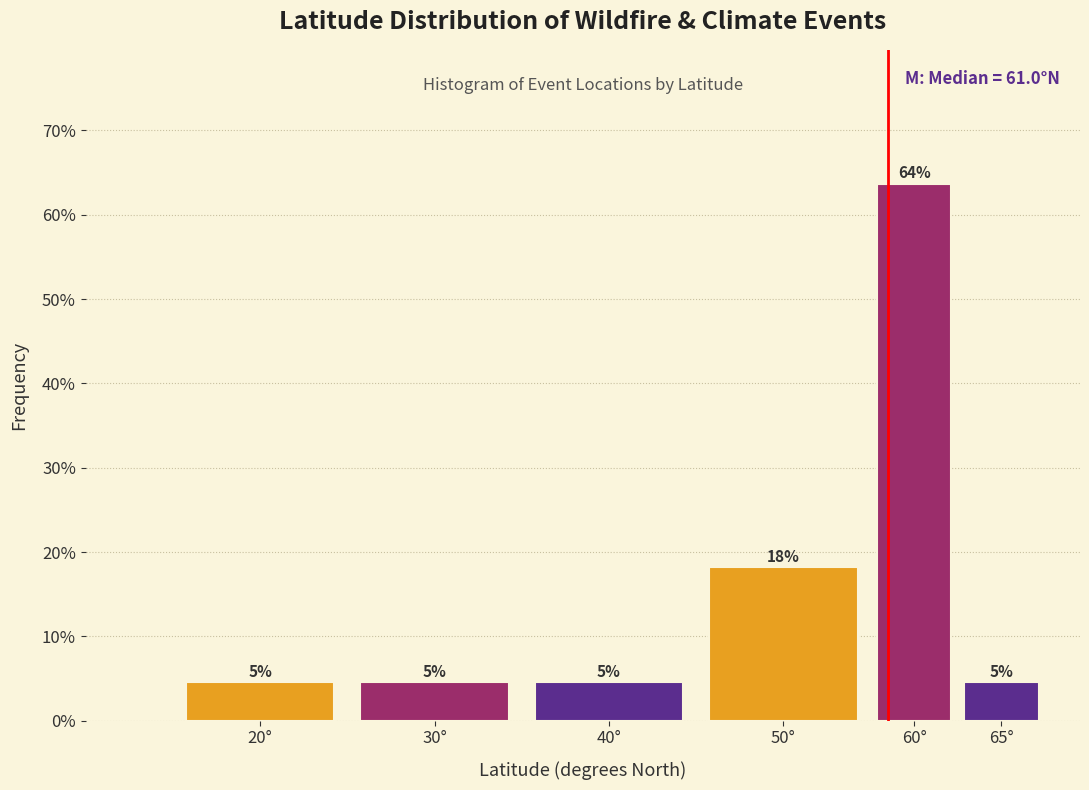

Does the chart contain any negative values?

No